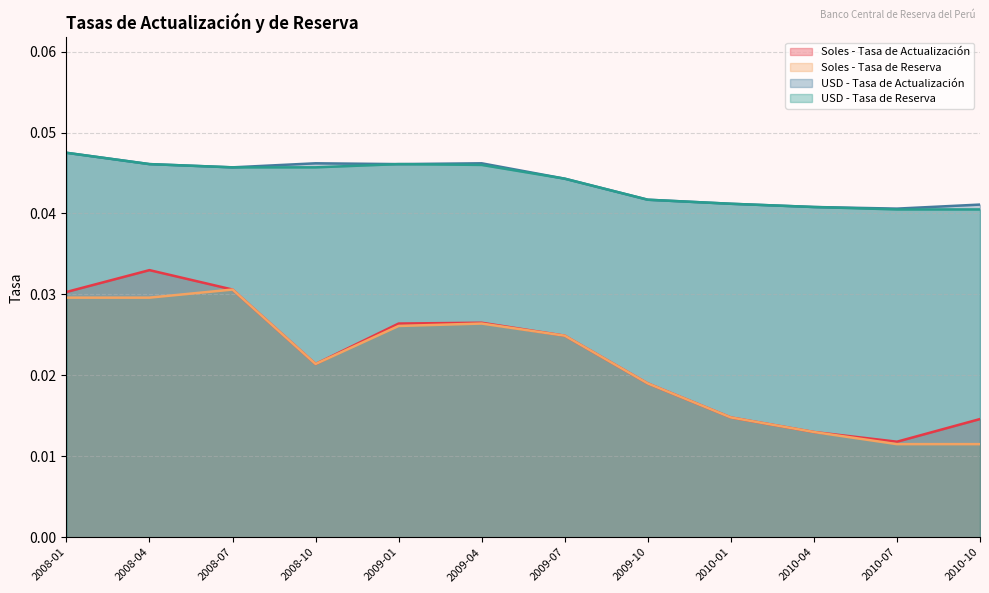

Which category has the highest value in the Soles - Tasa de Actualización series?

2008-04